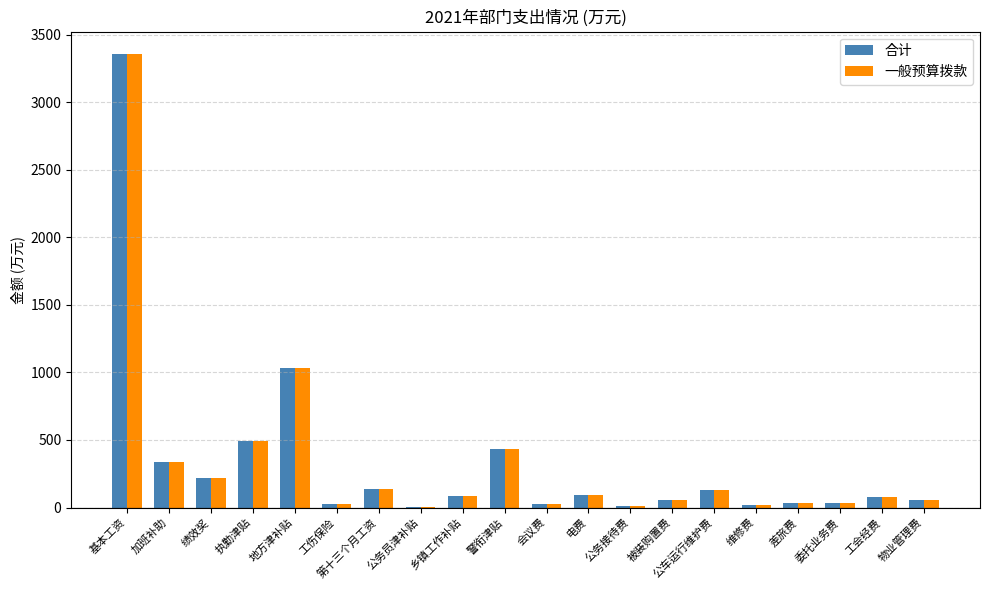

Does the chart contain stacked bars?

No